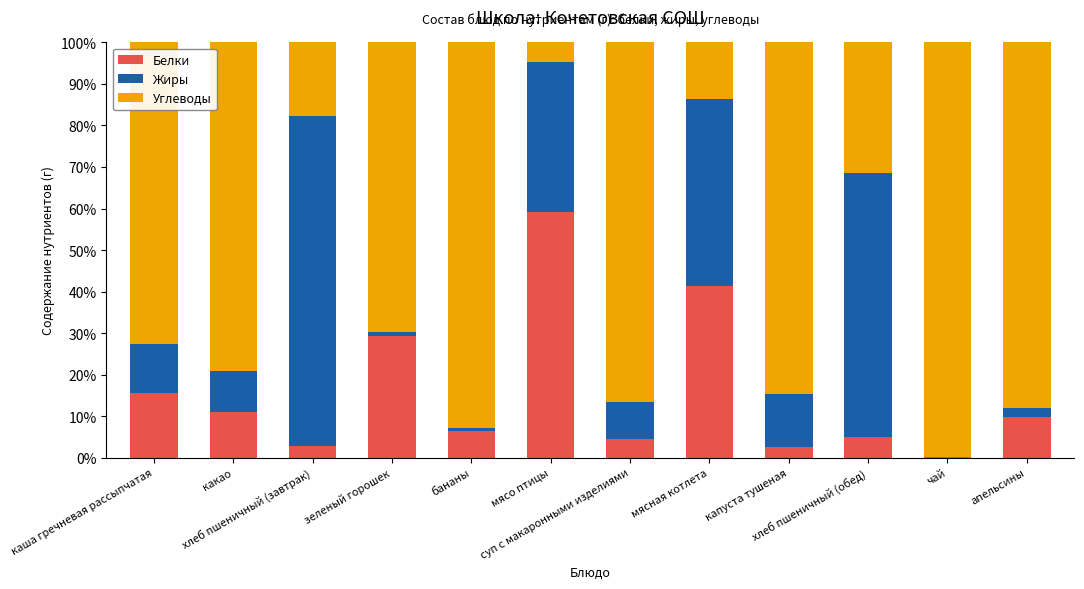

Count the number of categories in the chart.

12